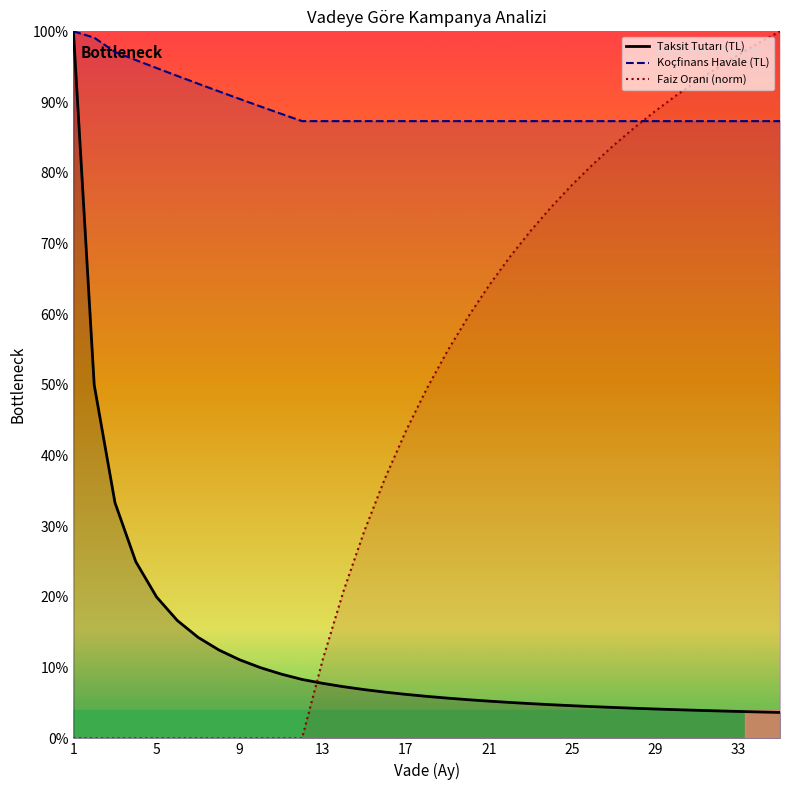

At which category does the chart reach its minimum across all series?

1